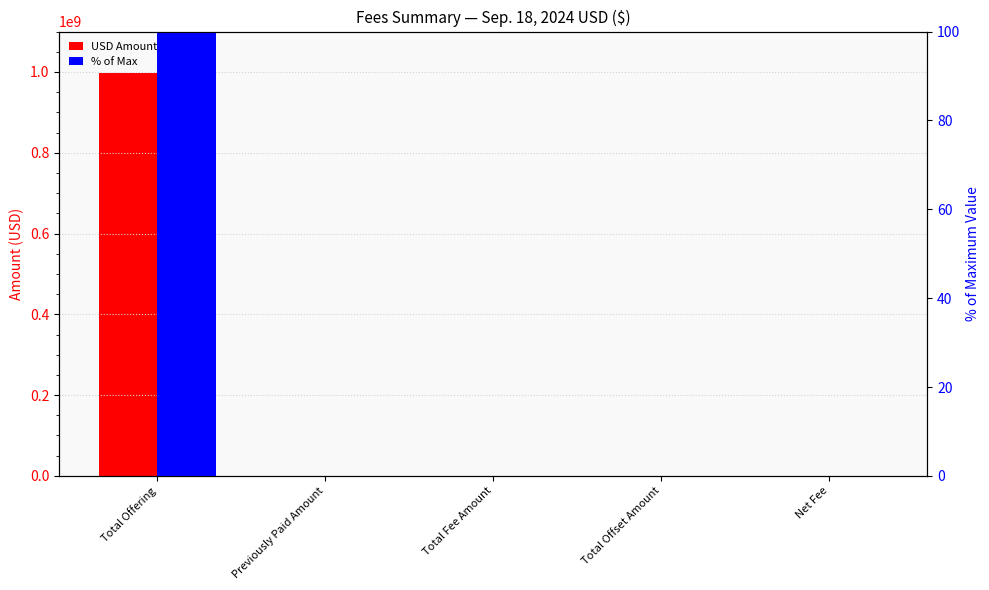

Reading left to right, extract all data points from this chart.

USD Amount: 998210000.0	0.0	147335.8	0.0	147335.8
% of Max: 100.0	0.0	0.0	0.0	0.0